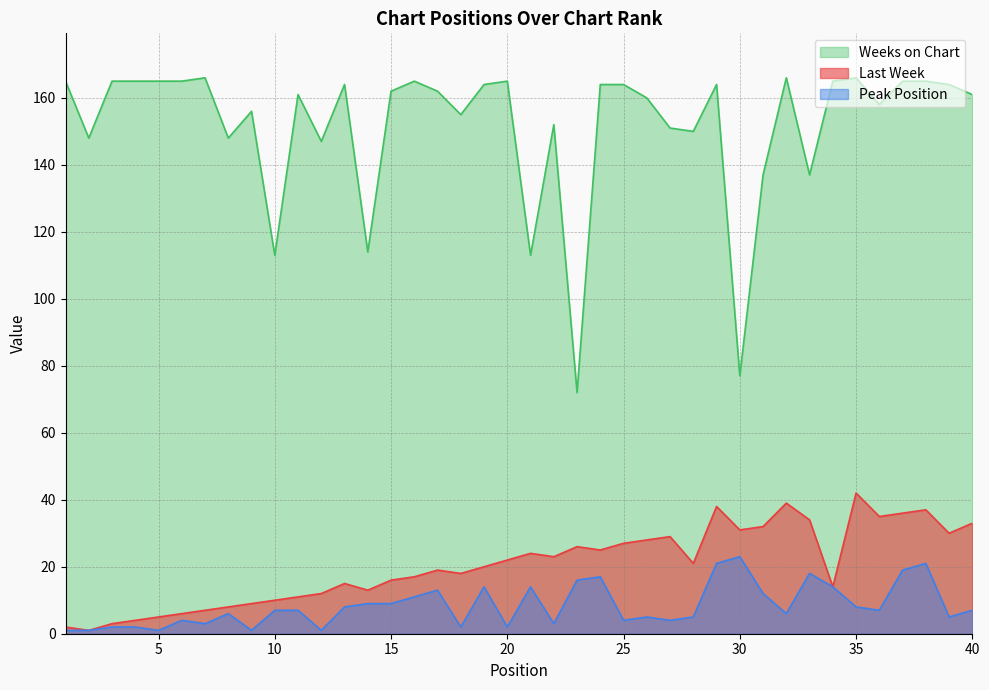

What are all the series names shown in the legend?

Weeks on Chart, Last Week, Peak Position